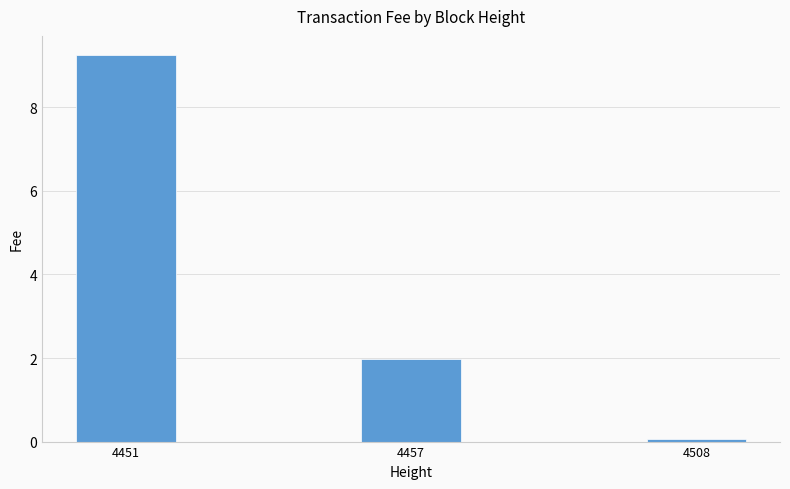

What is the approximate value at 4508?

0.1